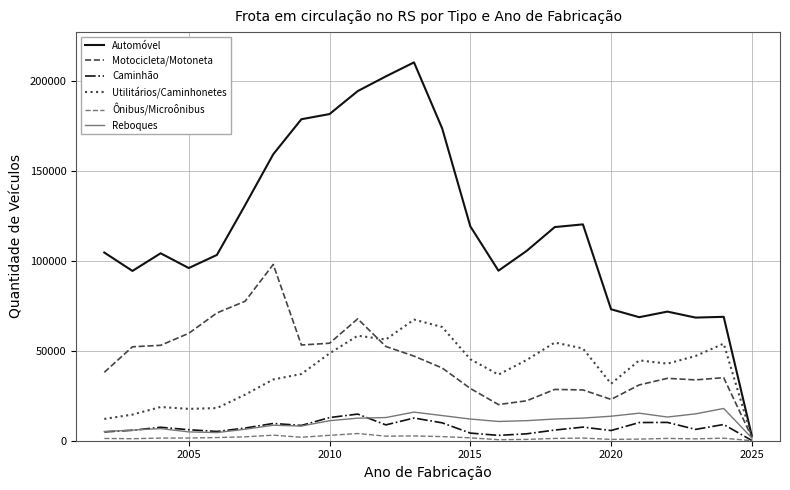

Which series has the largest total across all categories?

Automóvel